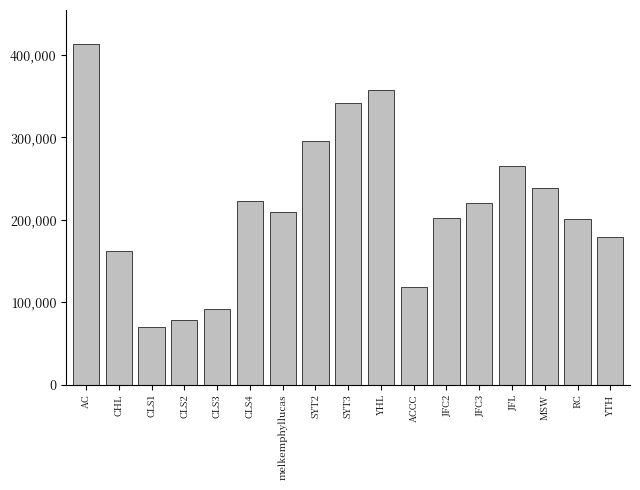

Approximately how many times larger is the value at RC compared to SYT2?

0.7